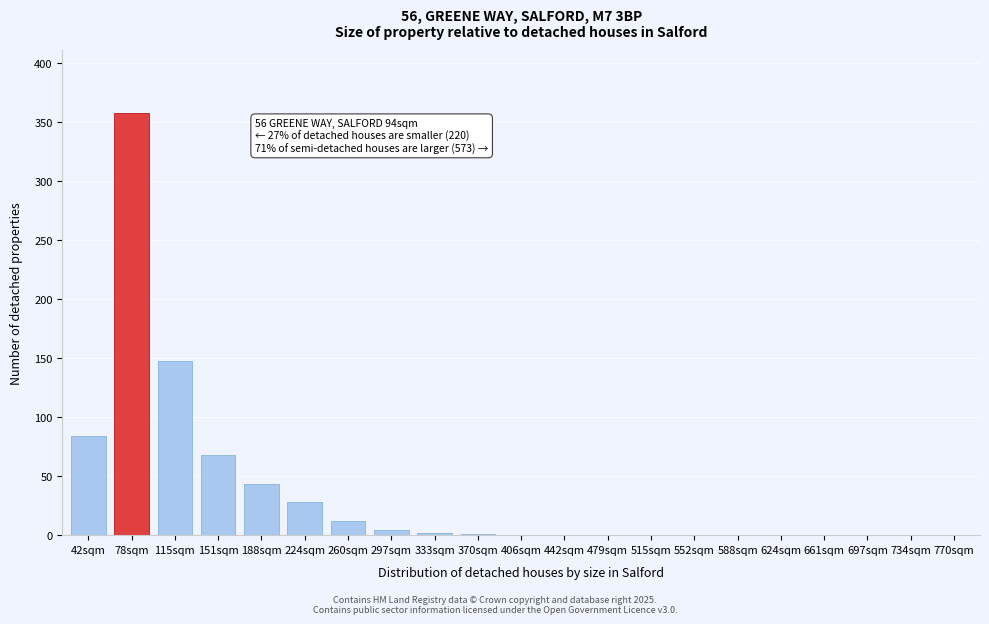

What is the maximum value shown in the chart?

357